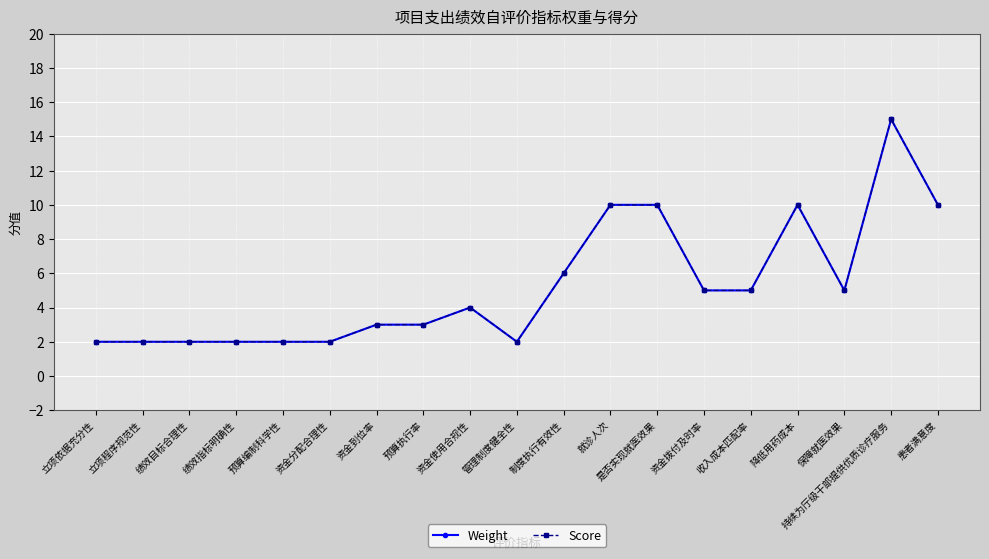

Is this an area chart (filled region under the line)?

No